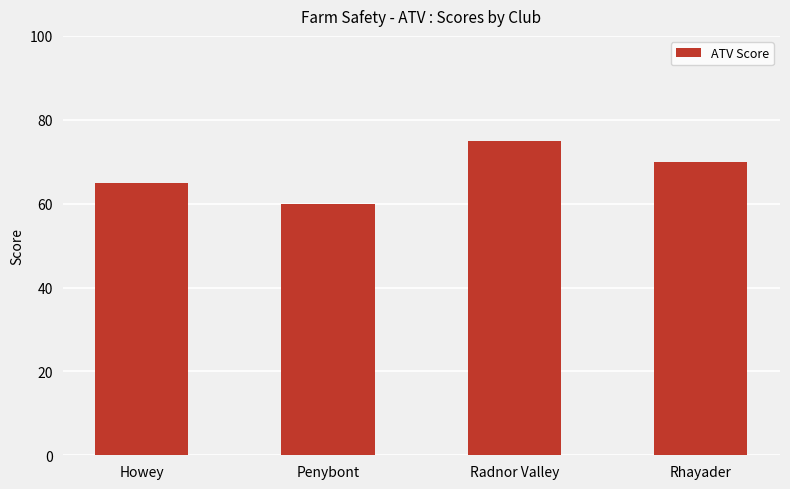

What position from the right is Rhayader?

1